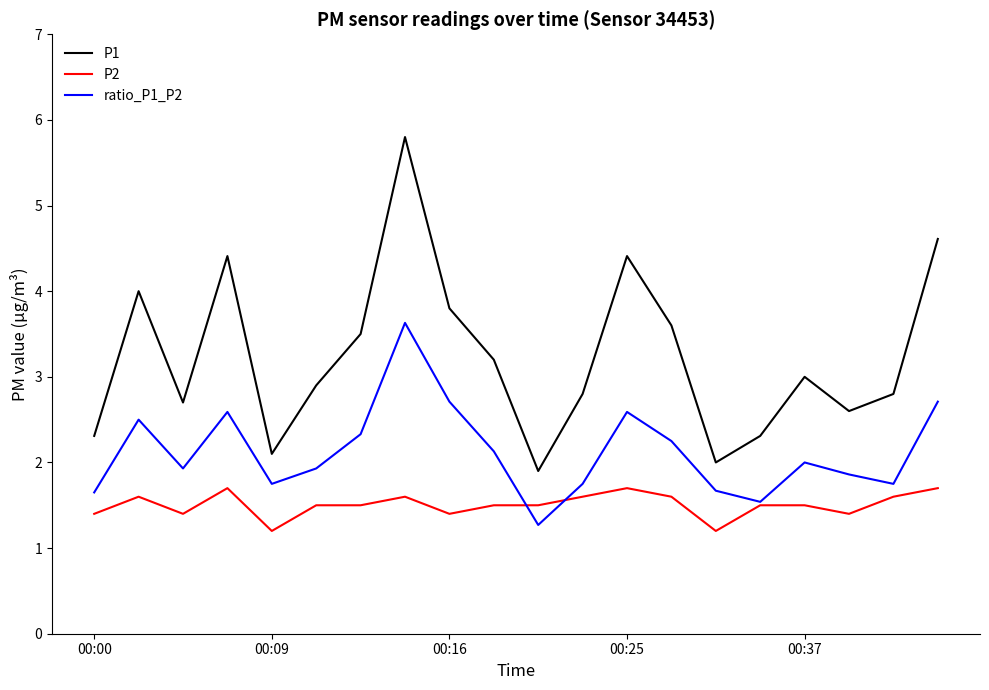

True or false: P1 and P2 cross at least once.

False